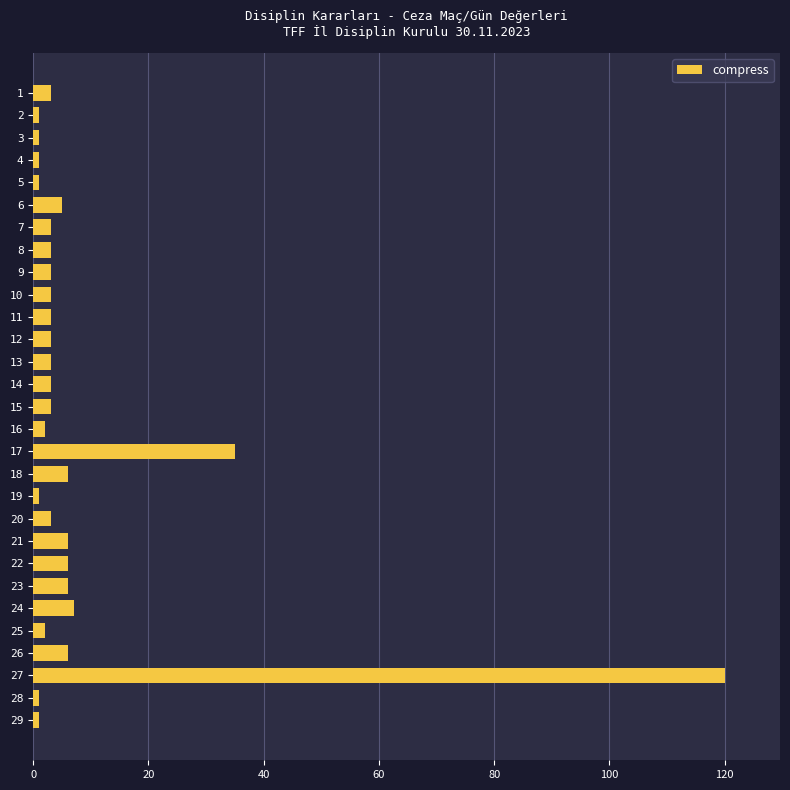

At which label is the value closest to 60?

17